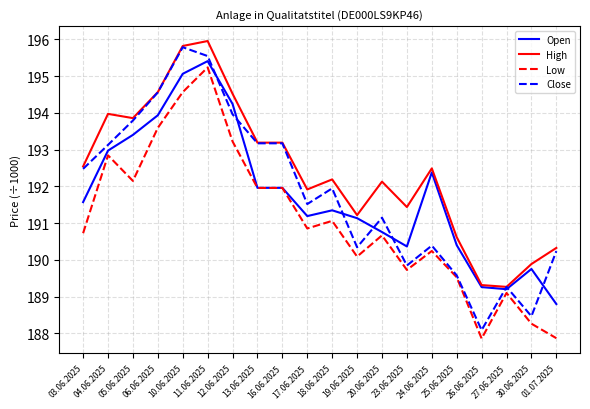

What is the highest value of the Low series?

195239